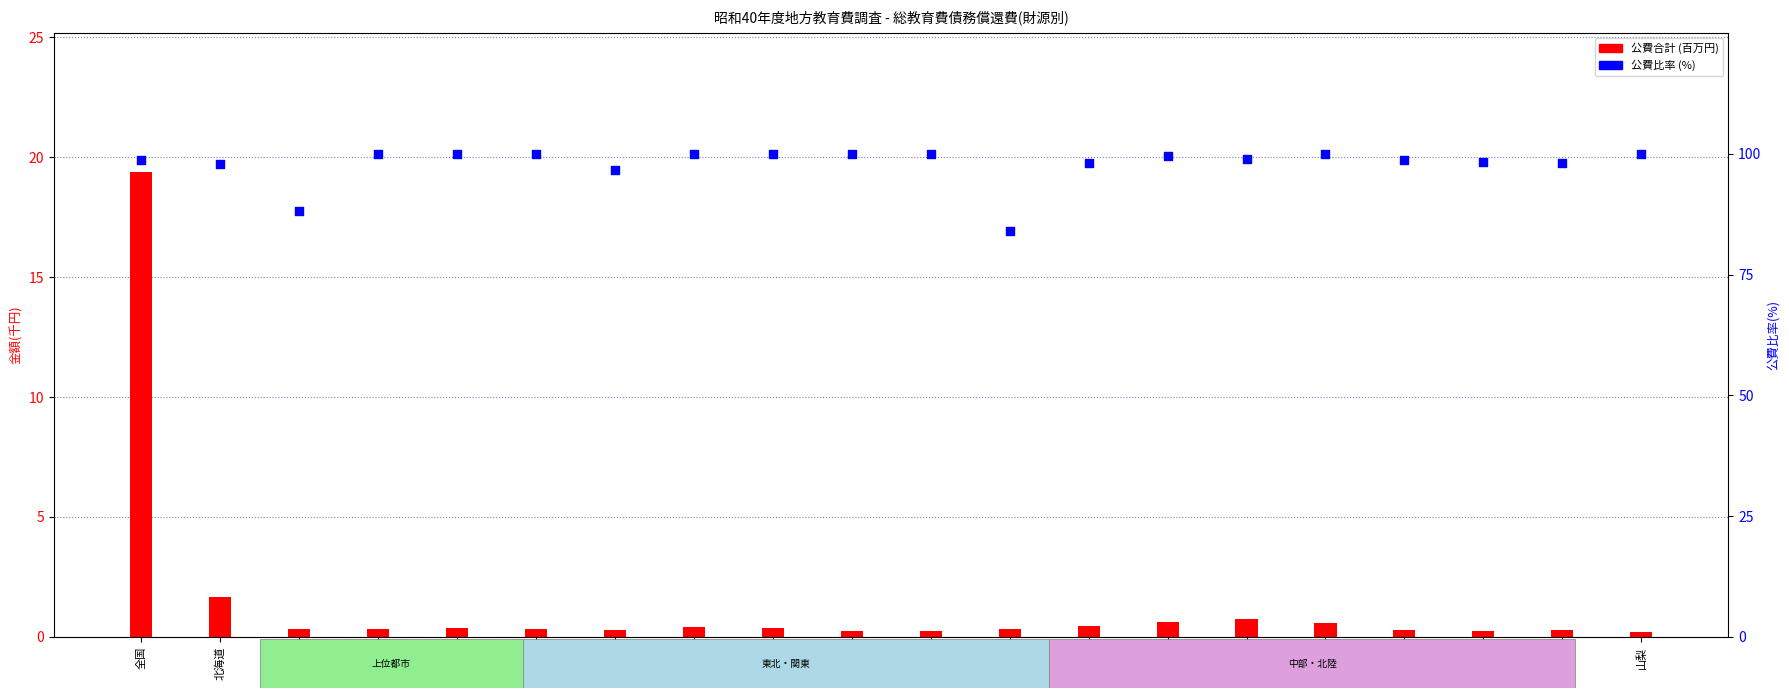

At which category is the sum across all series the highest?

全国